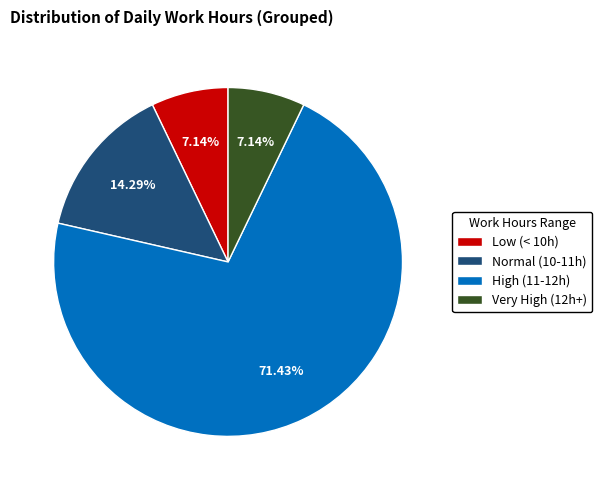

What is the ratio of the value at Normal (10-11h) to the value at Very High (12h+)?

2.0